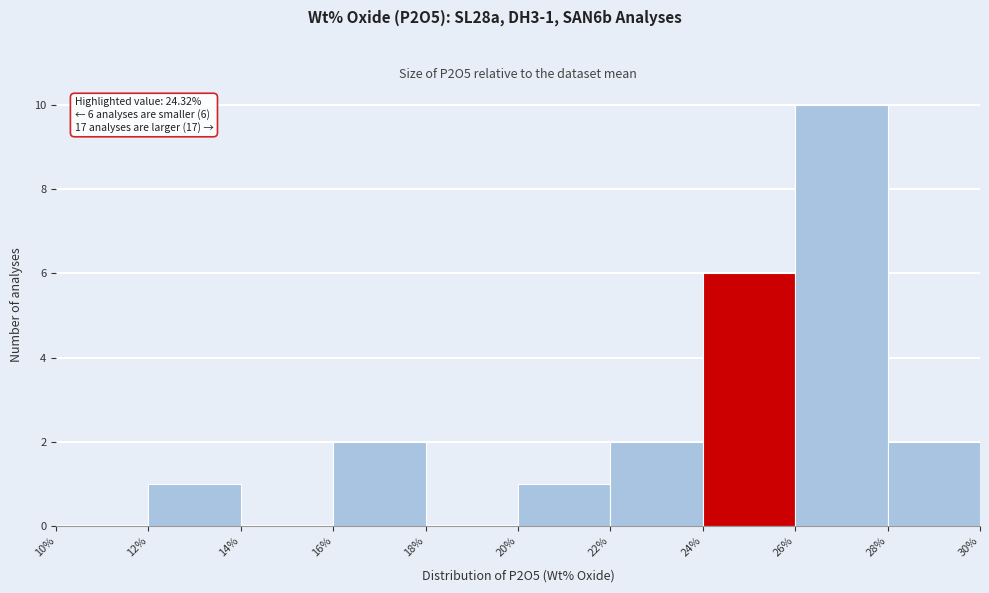

Which range on the x-axis has the tallest bar?

26% to 28%